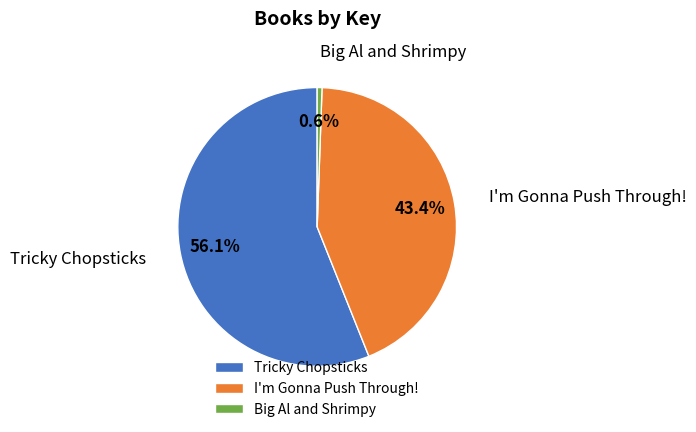

Approximately how many times larger is the value at I'm Gonna Push Through! compared to Big Al and Shrimpy?

77.7